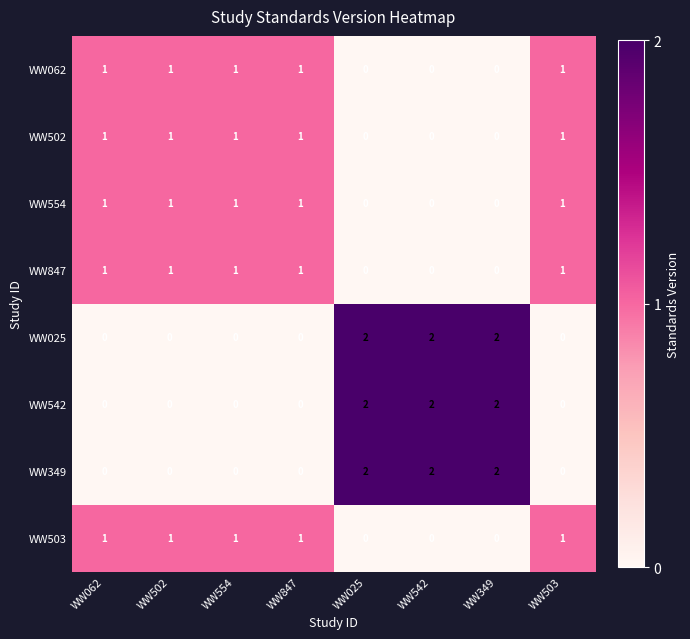

The WW062 series shows 0 at WW025. True or false?

True